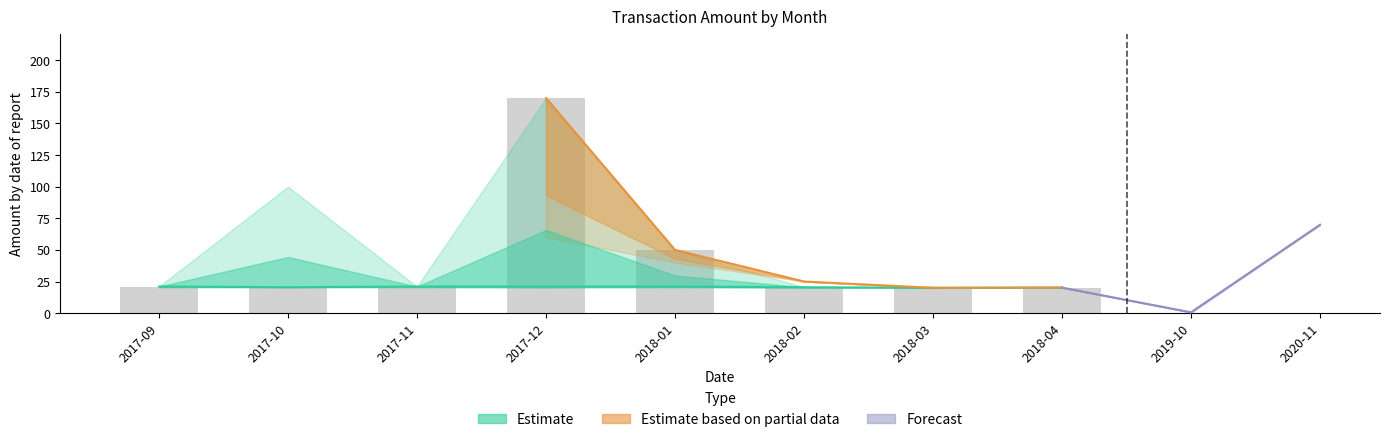

Reading left to right, transcribe all the data shown in this chart.

21.0	20.5	21.0	170.0	50.0	20.5	20.0	20.2